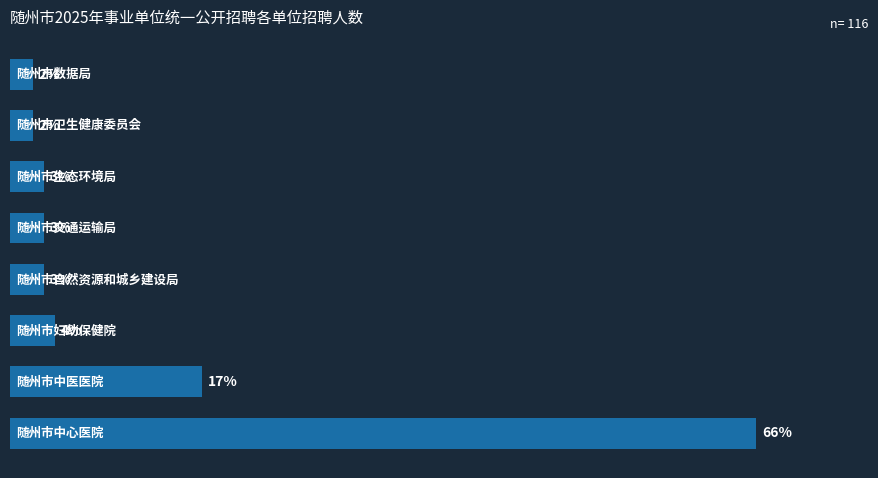

Are the bars horizontal?

Yes